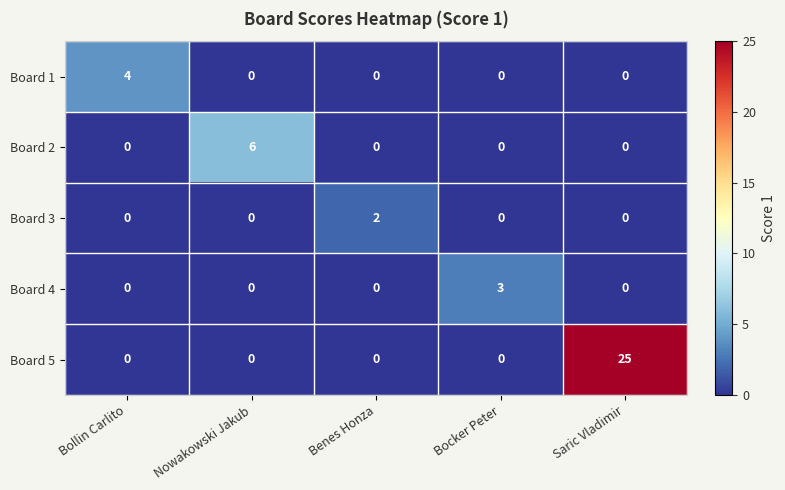

The value of Board 1 at Bollin Carlito is 5. True or false?

False